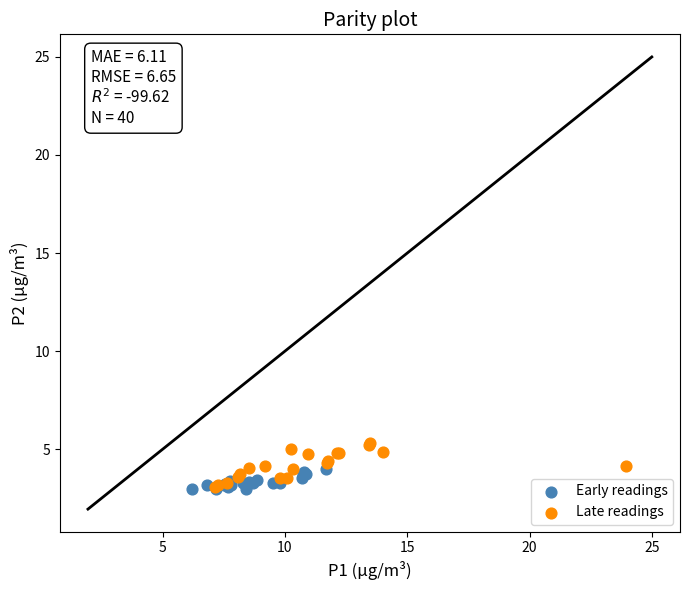

Which series has the widest spread of Y values?

Late readings